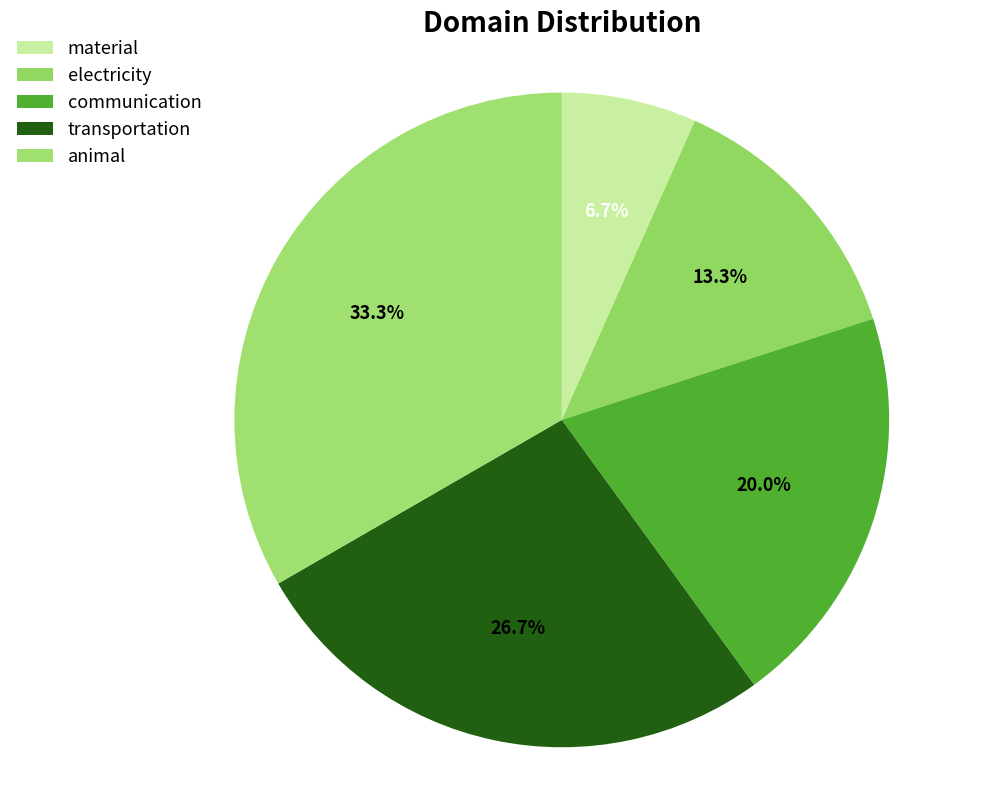

What percentage is the communication slice, to the nearest percent?

20%